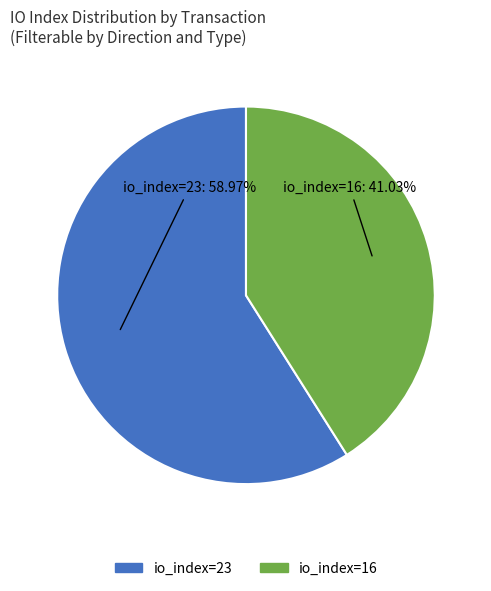

To the nearest percent, what is the combined percentage of io_index=16 and io_index=23?

100%